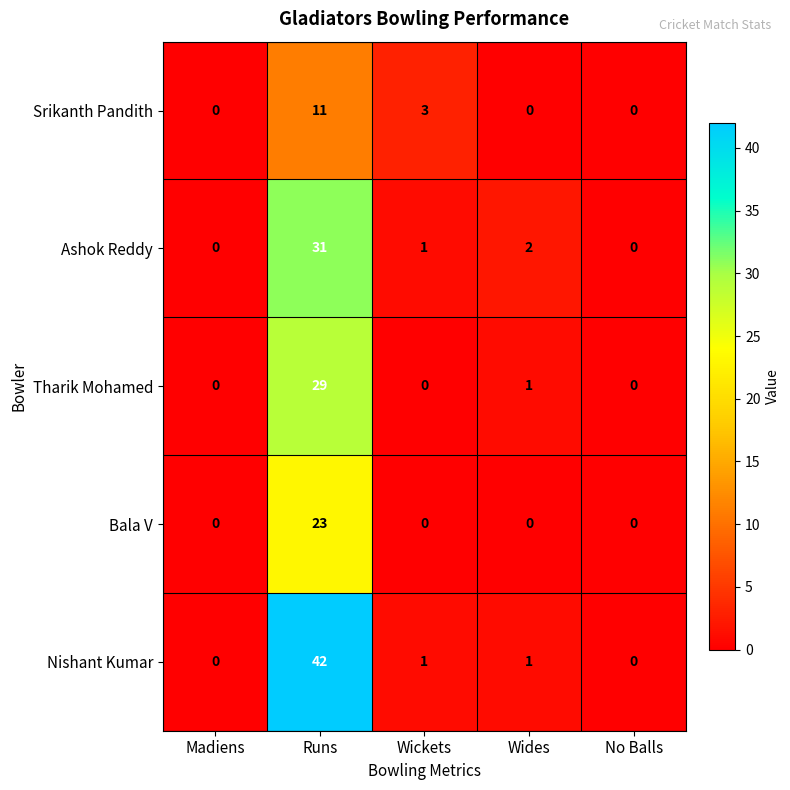

At which label does Nishant Kumar first exceed 1?

Runs